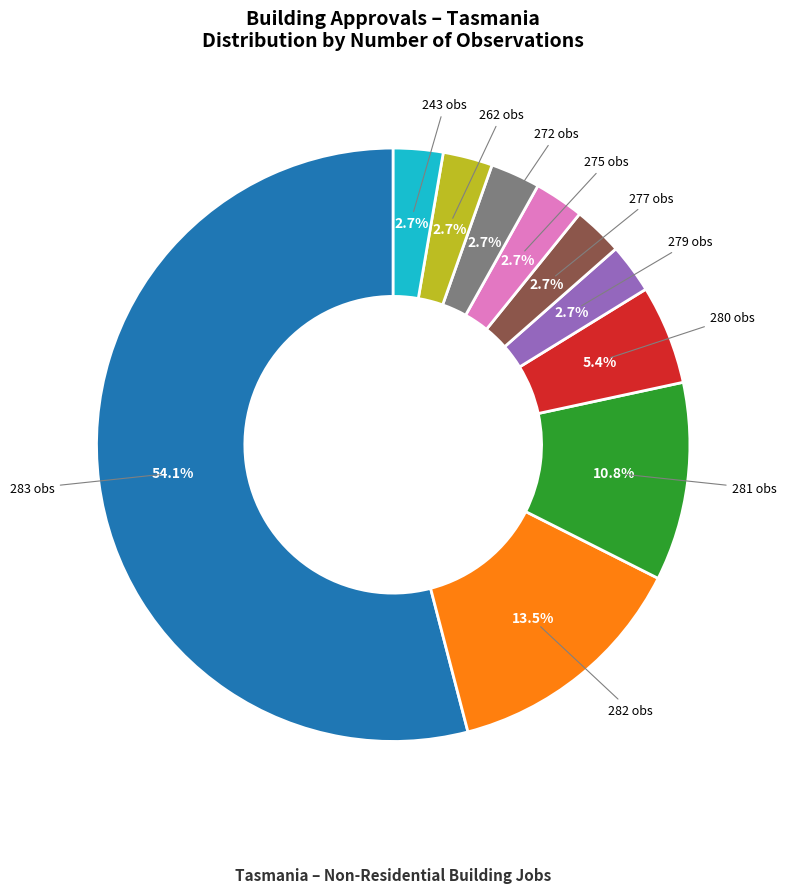

Between 272 obs and 281 obs, which is larger?

281 obs